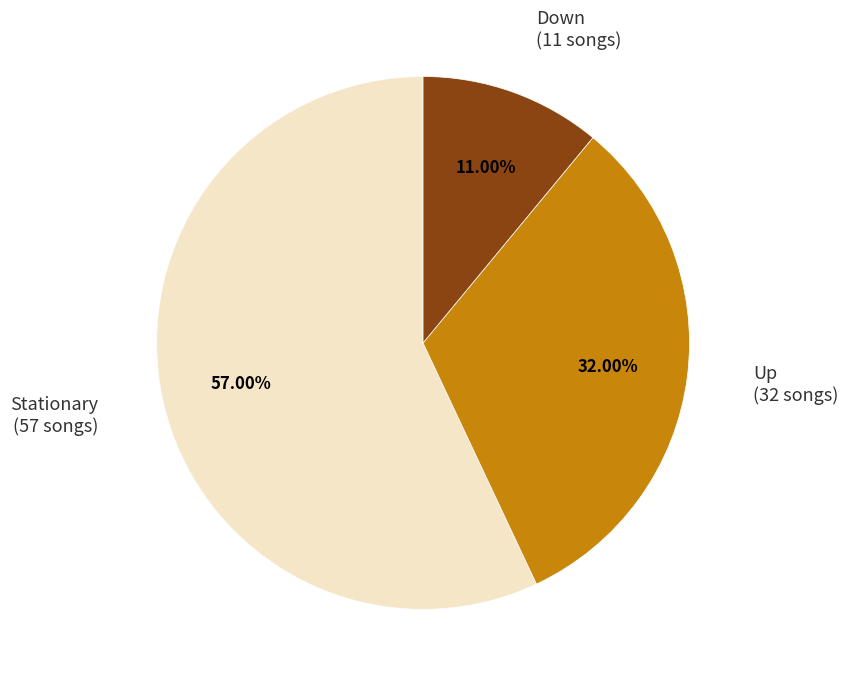

Is there any slice that represents more than half of the pie?

Yes